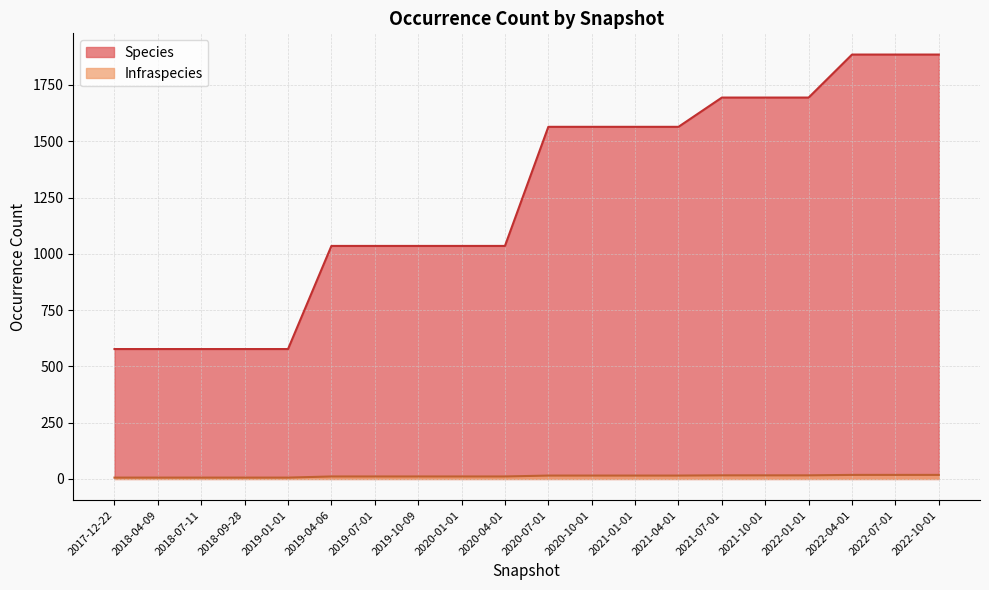

At 2021-10-01, list the series in order from largest to smallest.

Species, Infraspecies